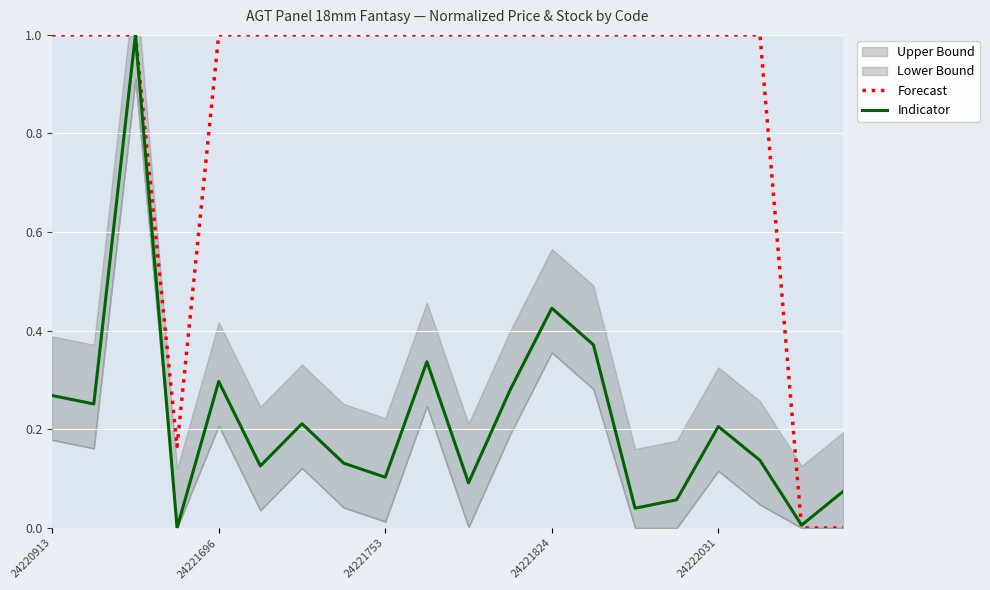

Is it true that Forecast equals 1.0 at 24222031?

True